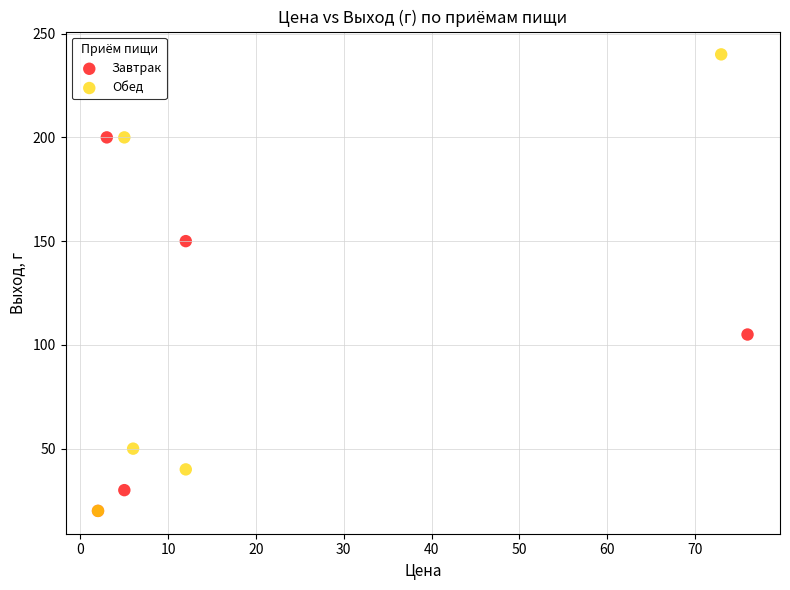

Which series contains the highest Y value?

Обед